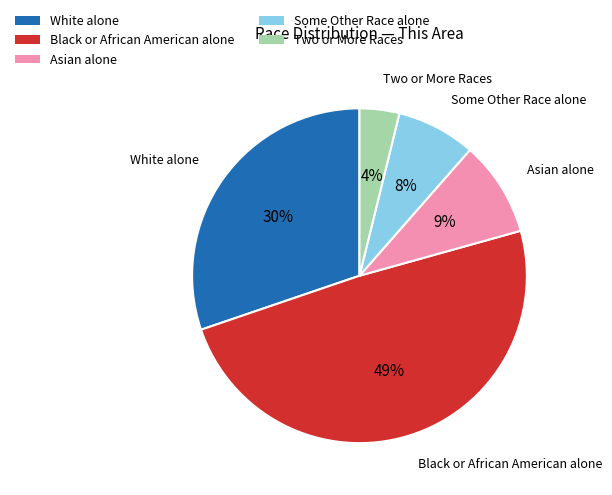

How many segments does this pie chart have?

5